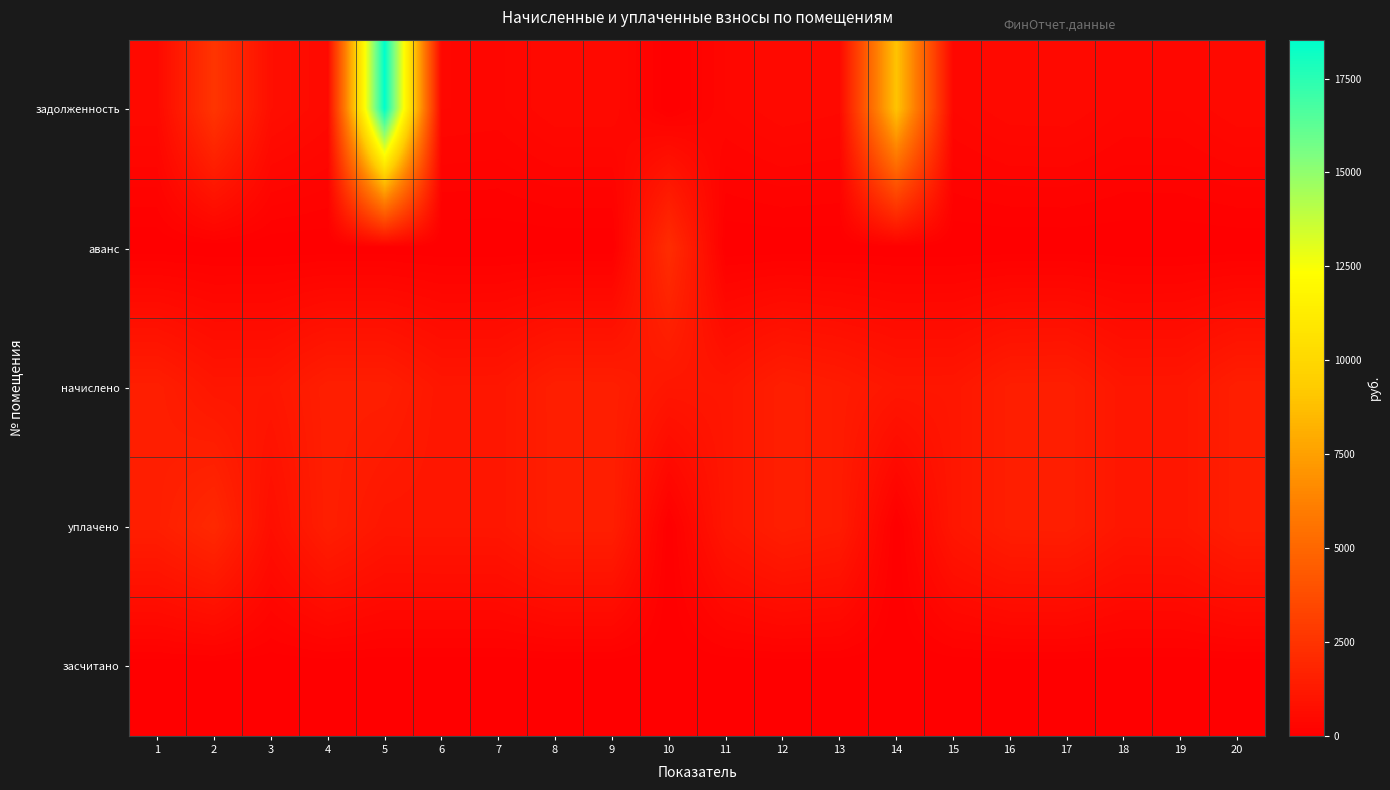

Which series has the largest total across all categories?

задолженность